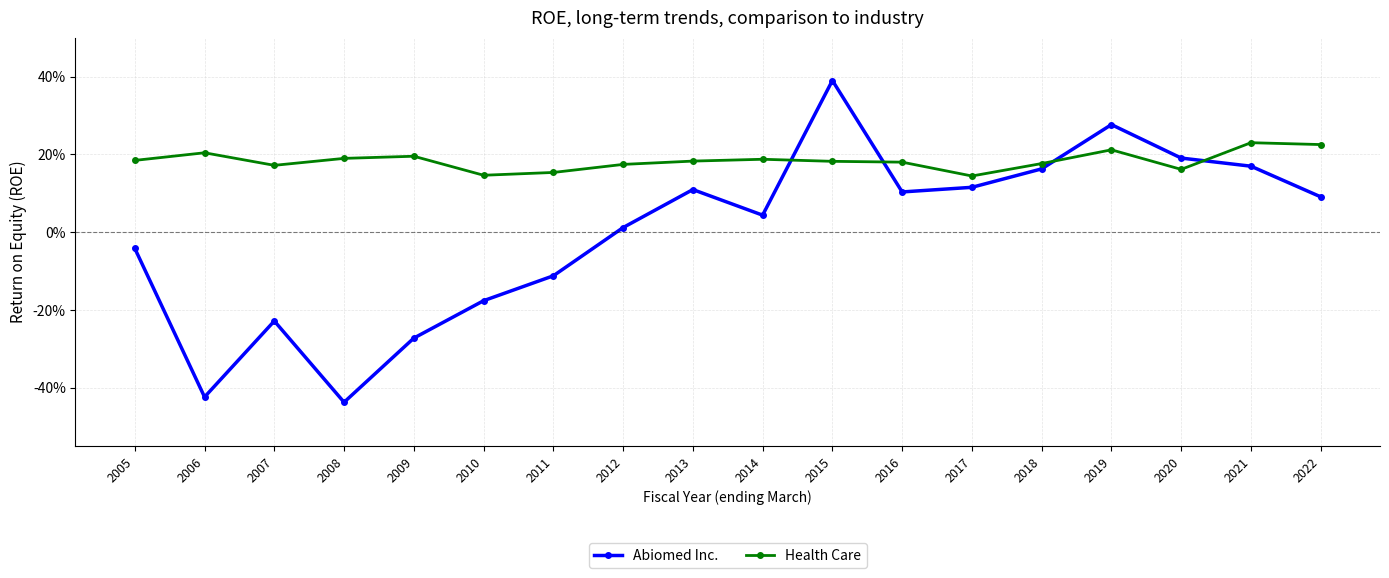

Is this an area chart (filled region under the line)?

No